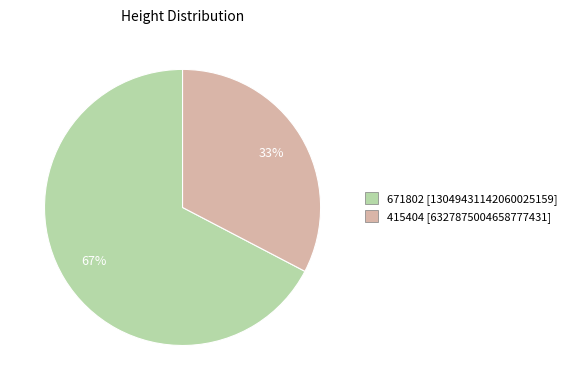

Which has a higher value, 671802 or 415404?

671802